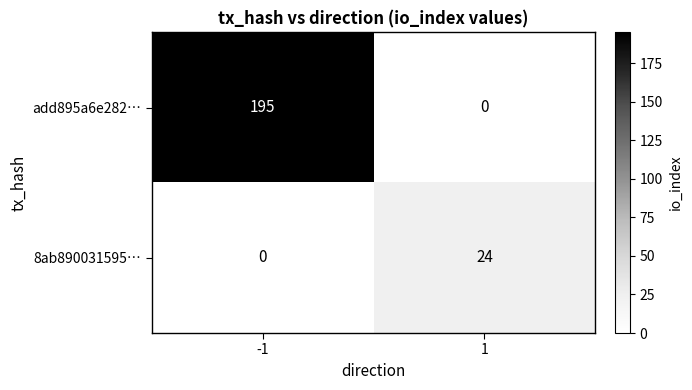

What is the maximum value for 8ab890031595…?

24